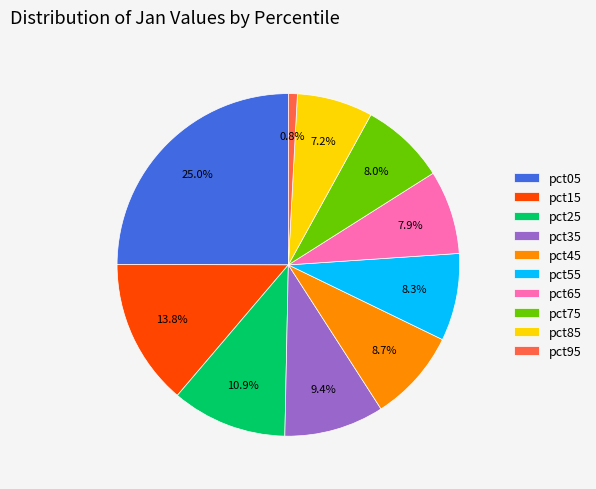

Do pct95 and pct55 together represent more than half of the pie?

No